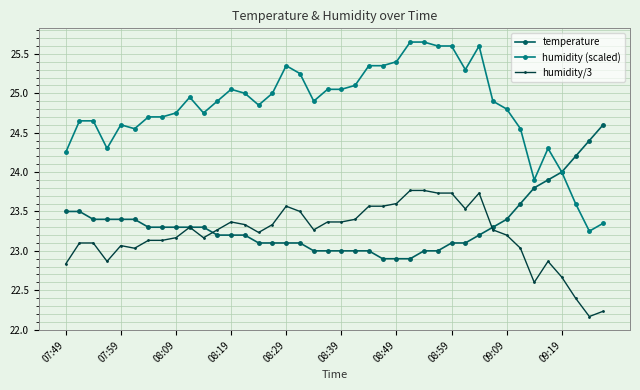

Which series has the largest range (max minus min)?

humidity (scaled)